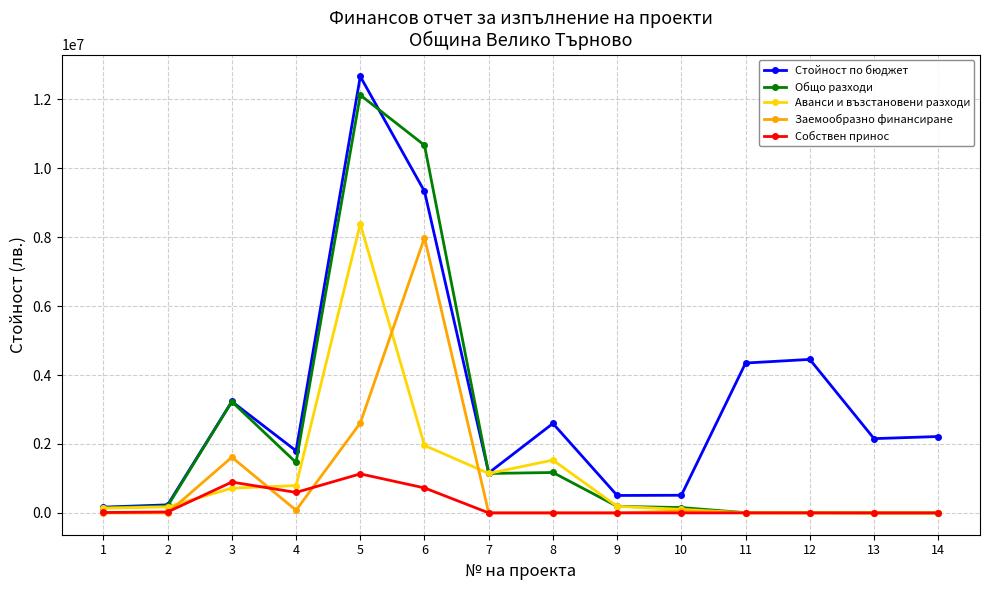

What is the difference between the highest and lowest values at 7?

1160329.4